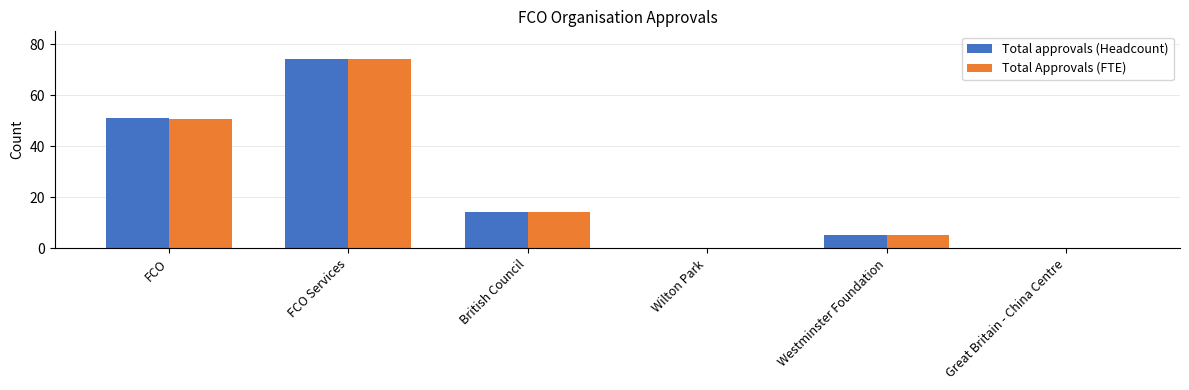

Reading right to left, extract all data points from this chart.

Total approvals (Headcount): Great Britain - China Centre=0.0	Westminster Foundation=5.0	Wilton Park=0.0	British Council=14.0	FCO Services=74.0	FCO=51.0
Total Approvals (FTE): Great Britain - China Centre=0.0	Westminster Foundation=5.0	Wilton Park=0.0	British Council=14.0	FCO Services=74.0	FCO=50.5